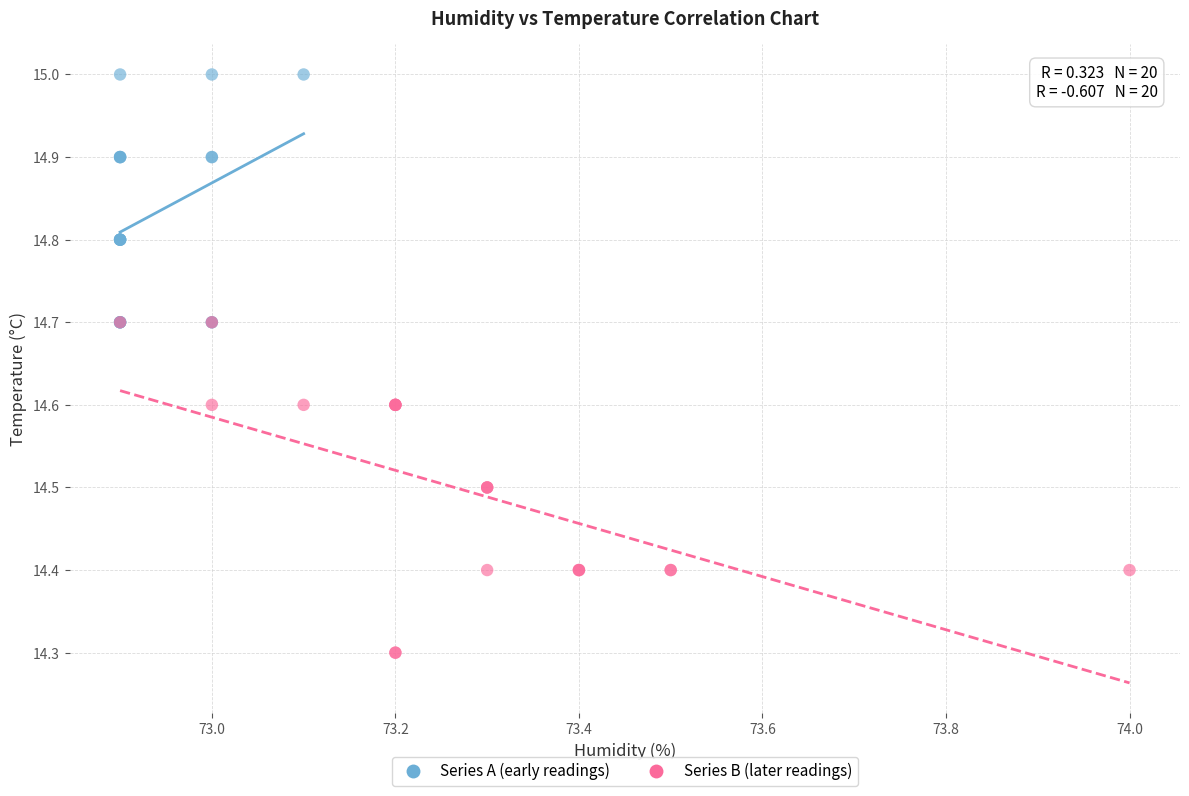

Which series reaches the maximum Y coordinate?

Series A (early readings)